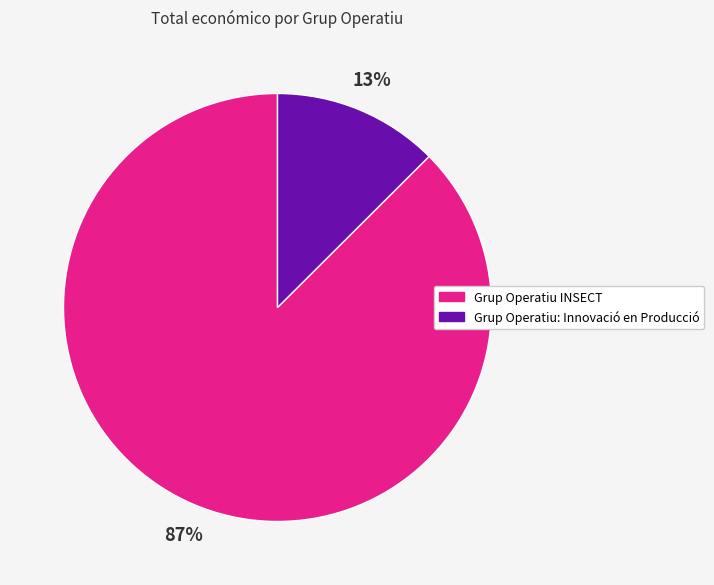

Does Grup Operatiu: Innovació en Producció account for over 50% of the chart?

No